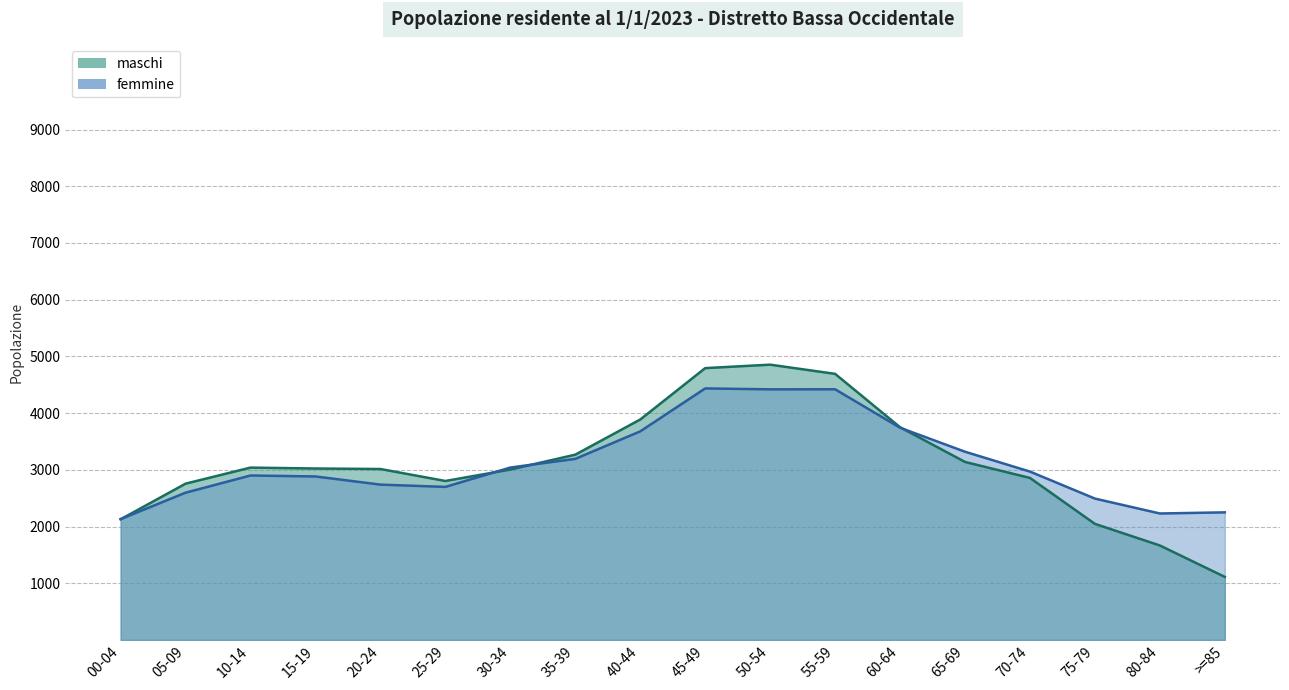

How many interior local peaks does the femmine series have?

3